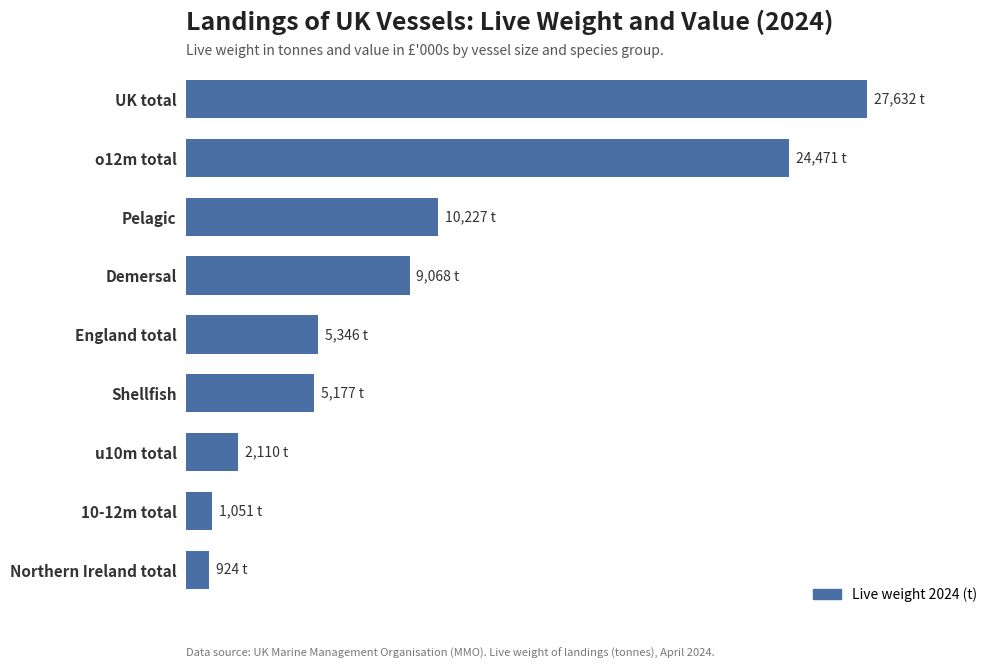

Are the bars horizontal?

Yes